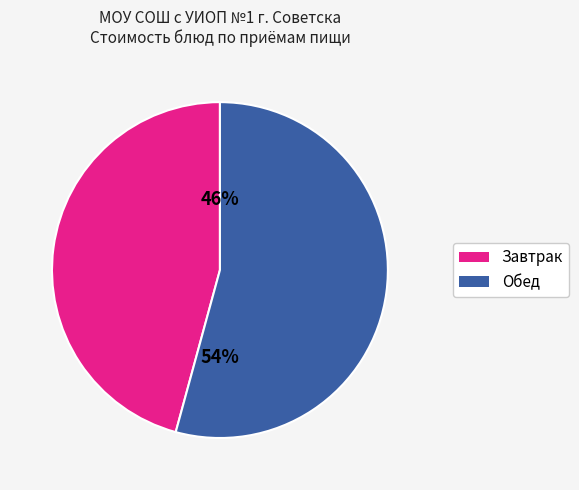

Count the number of slices in the pie.

2